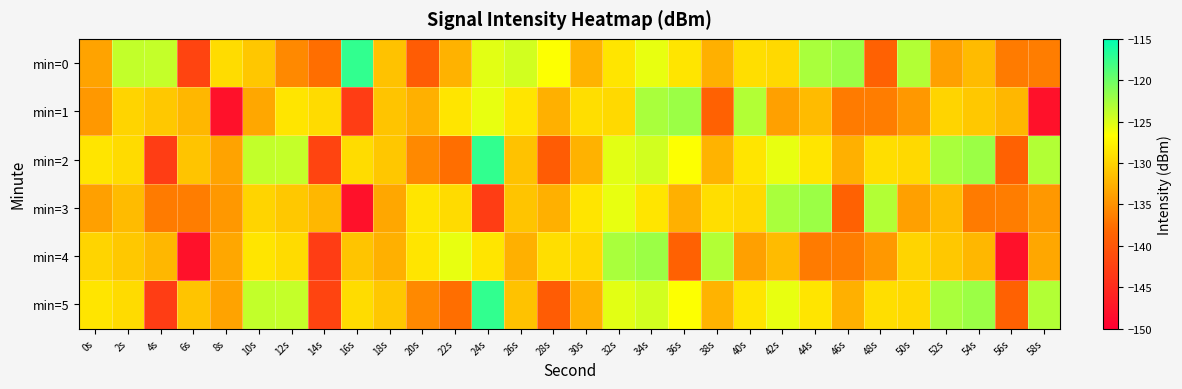

At 44s, list the series in order from smallest to largest.

min=4, min=1, min=2, min=5, min=0, min=3